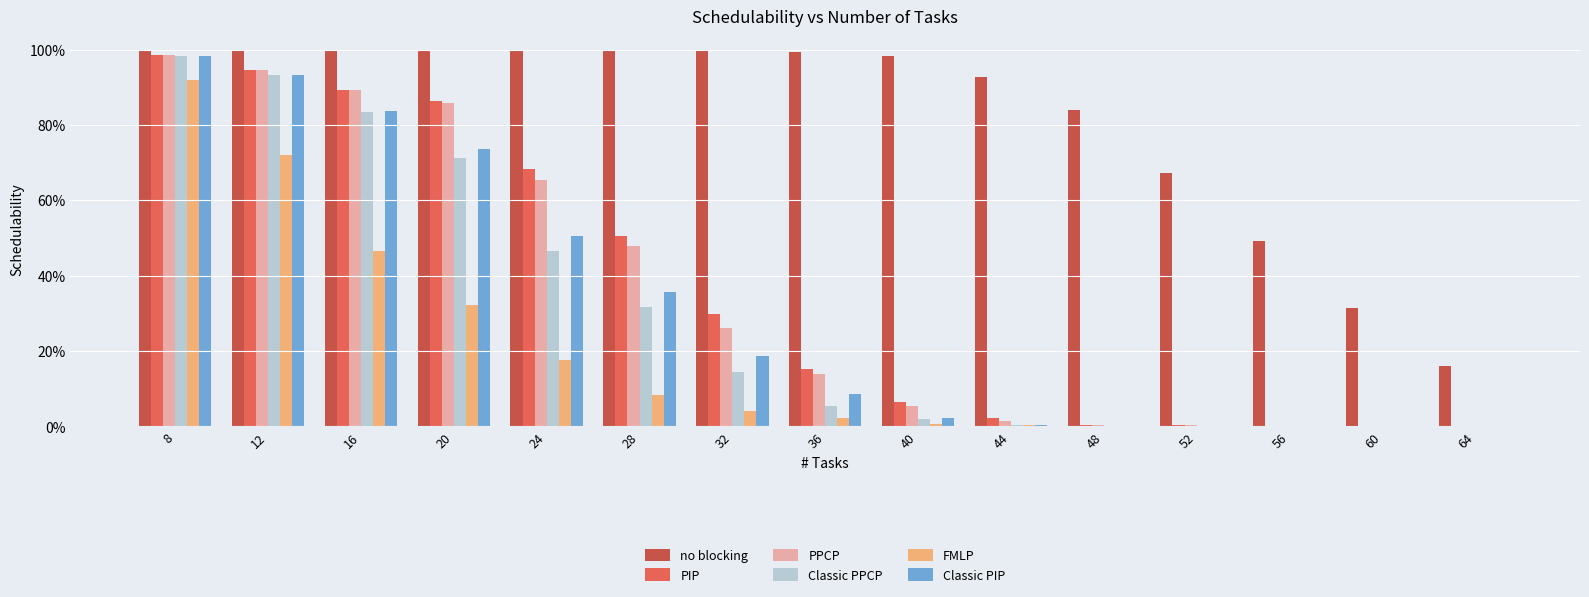

Which series has the largest total across all categories?

no blocking